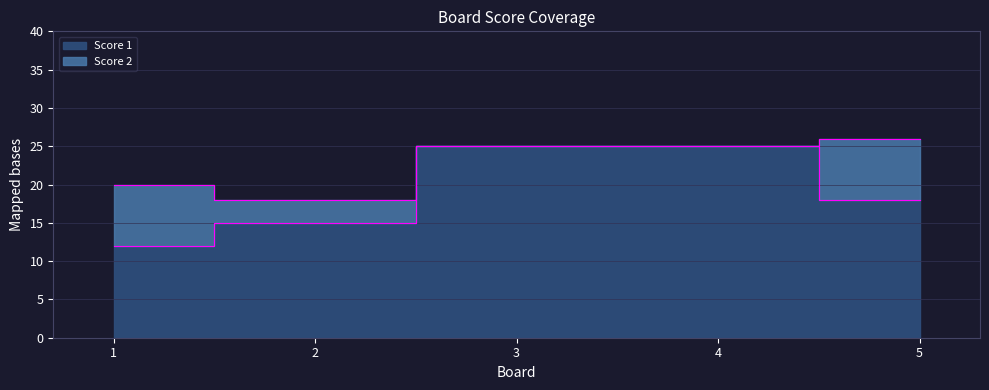

How many data points are above 18?

2